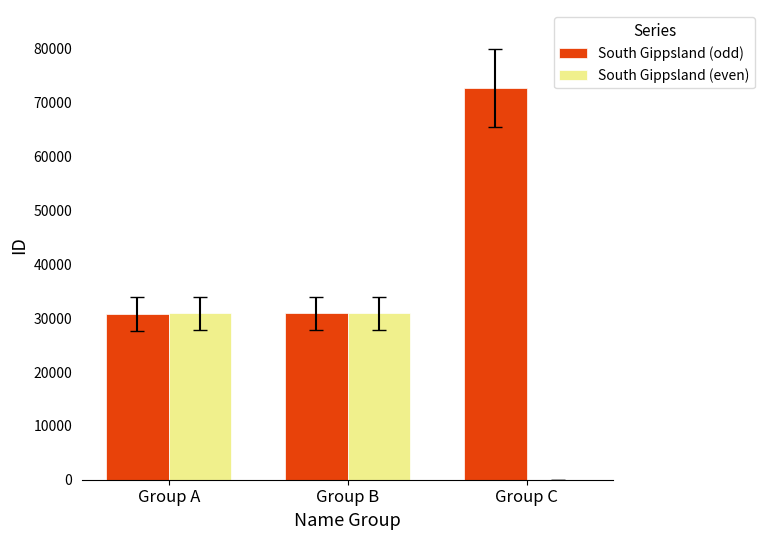

Between Group B and Group C, which series saw the biggest shift?

South Gippsland (odd)